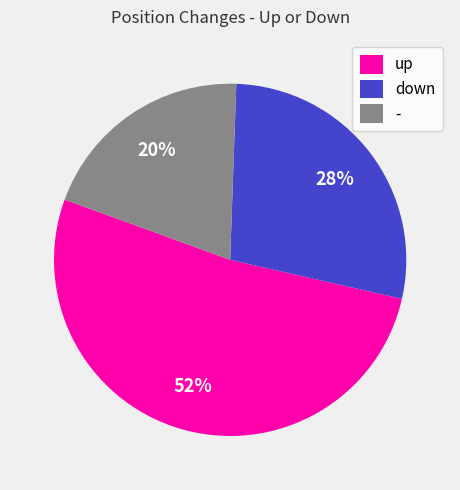

True or false: - accounts for 20% of the total.

True